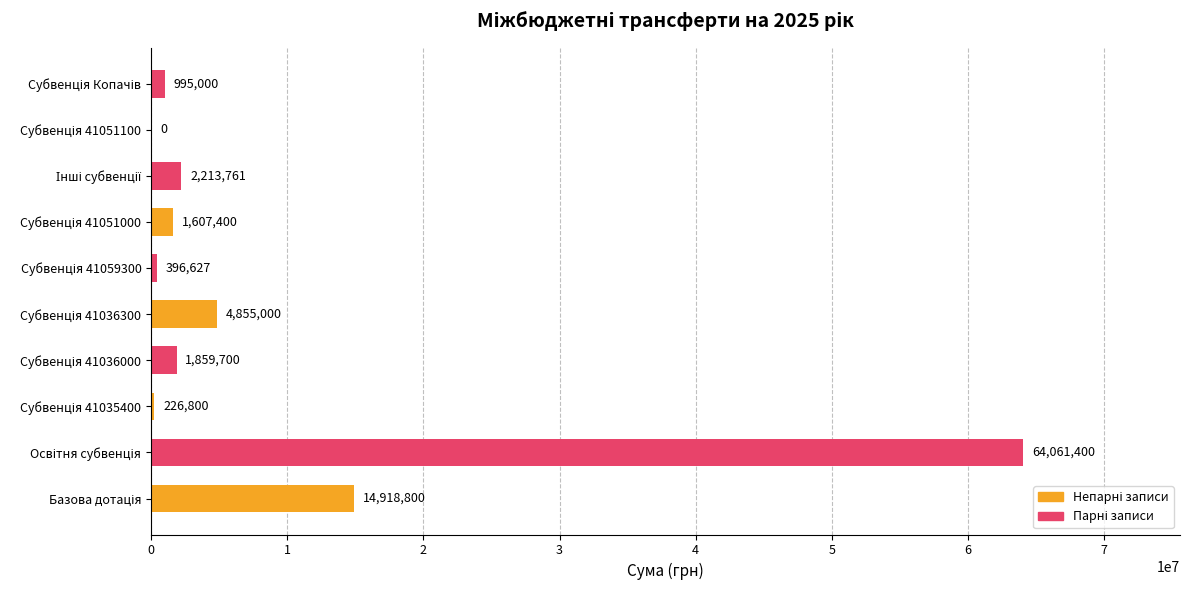

What is the greatest value displayed?

64061400